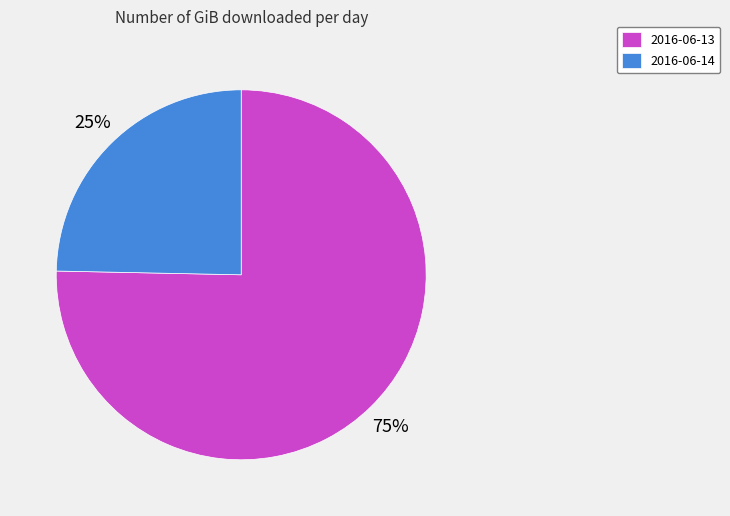

How many segments does this pie chart have?

2